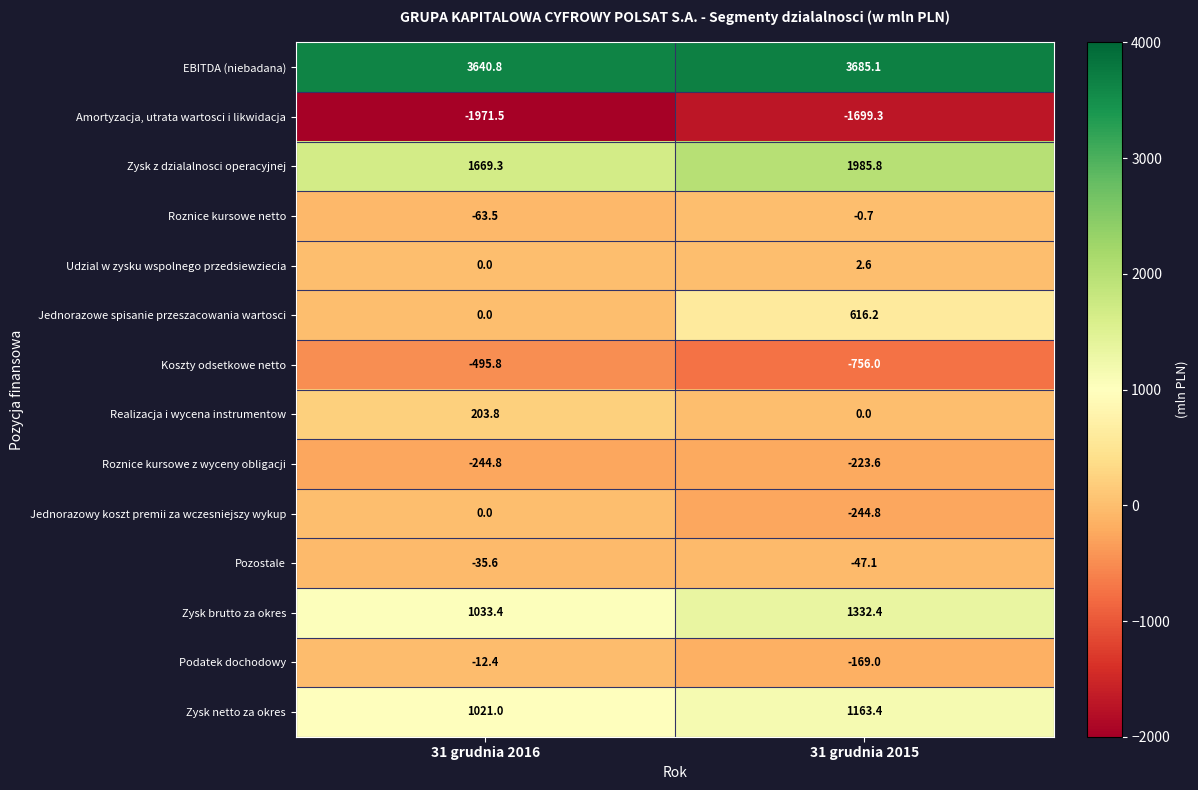

What is the difference between the maximum and minimum values in the EBITDA (niebadana) series?

44.3